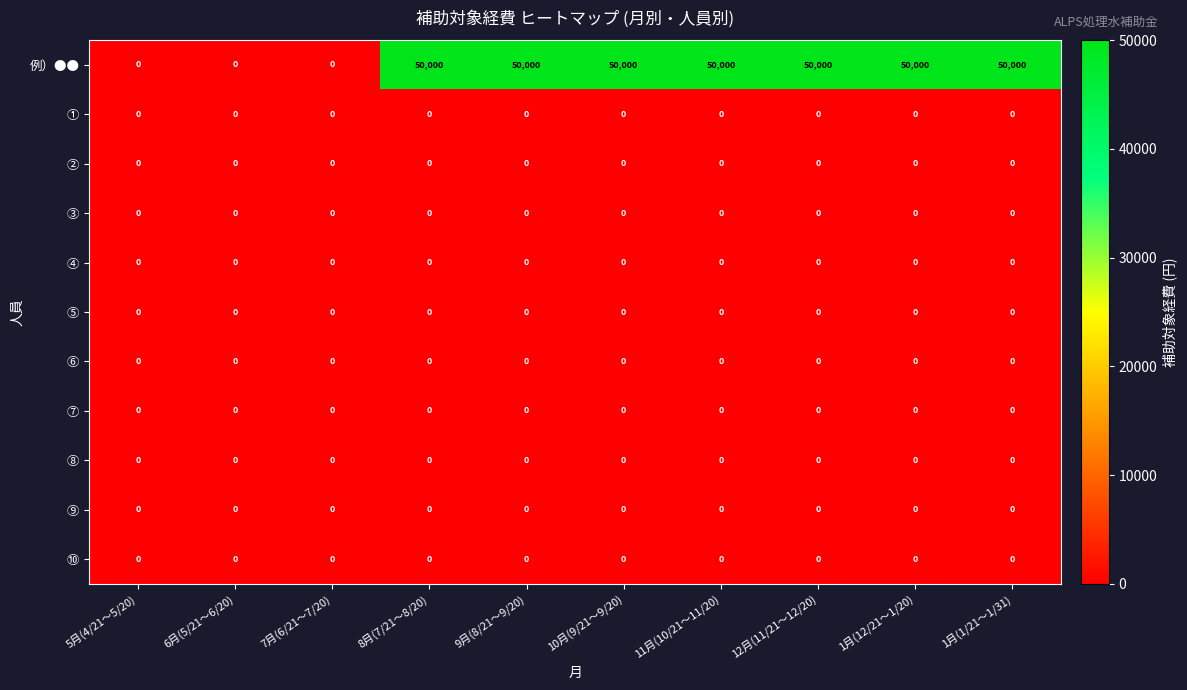

Which series has the largest range (max minus min)?

例）●●